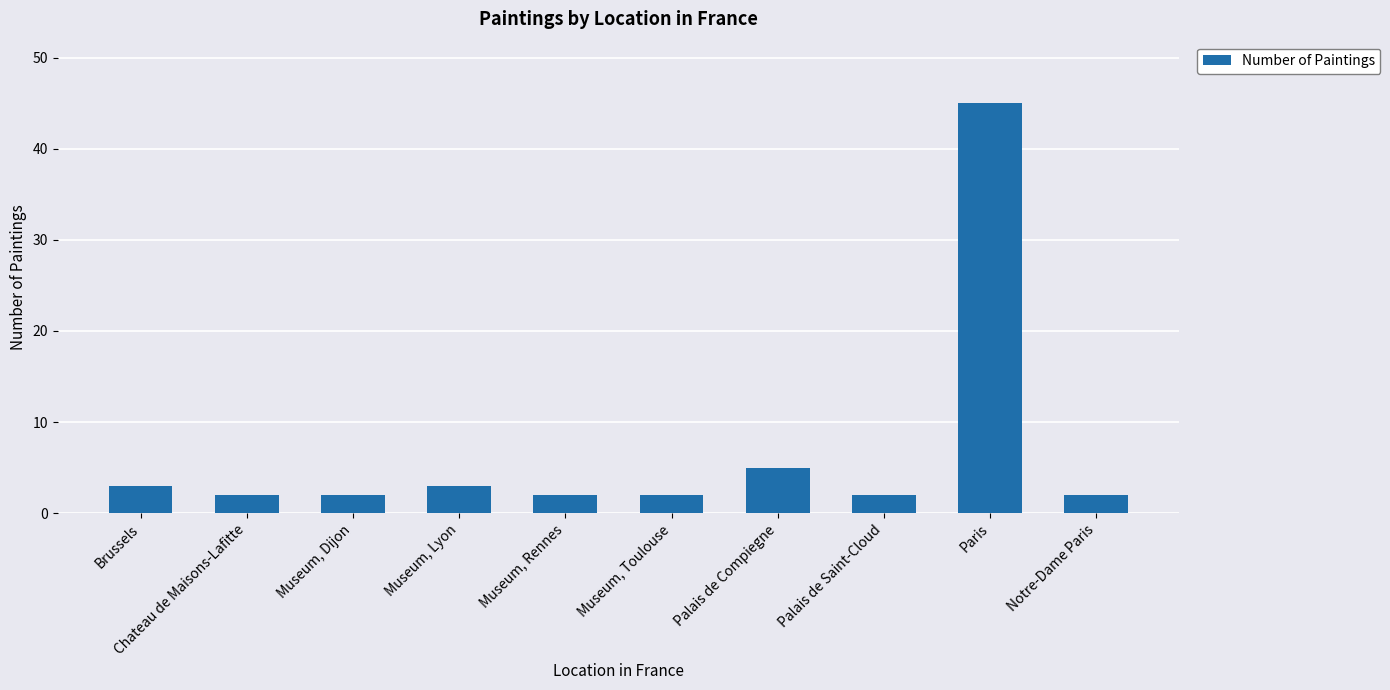

How many data points does each series have?

10